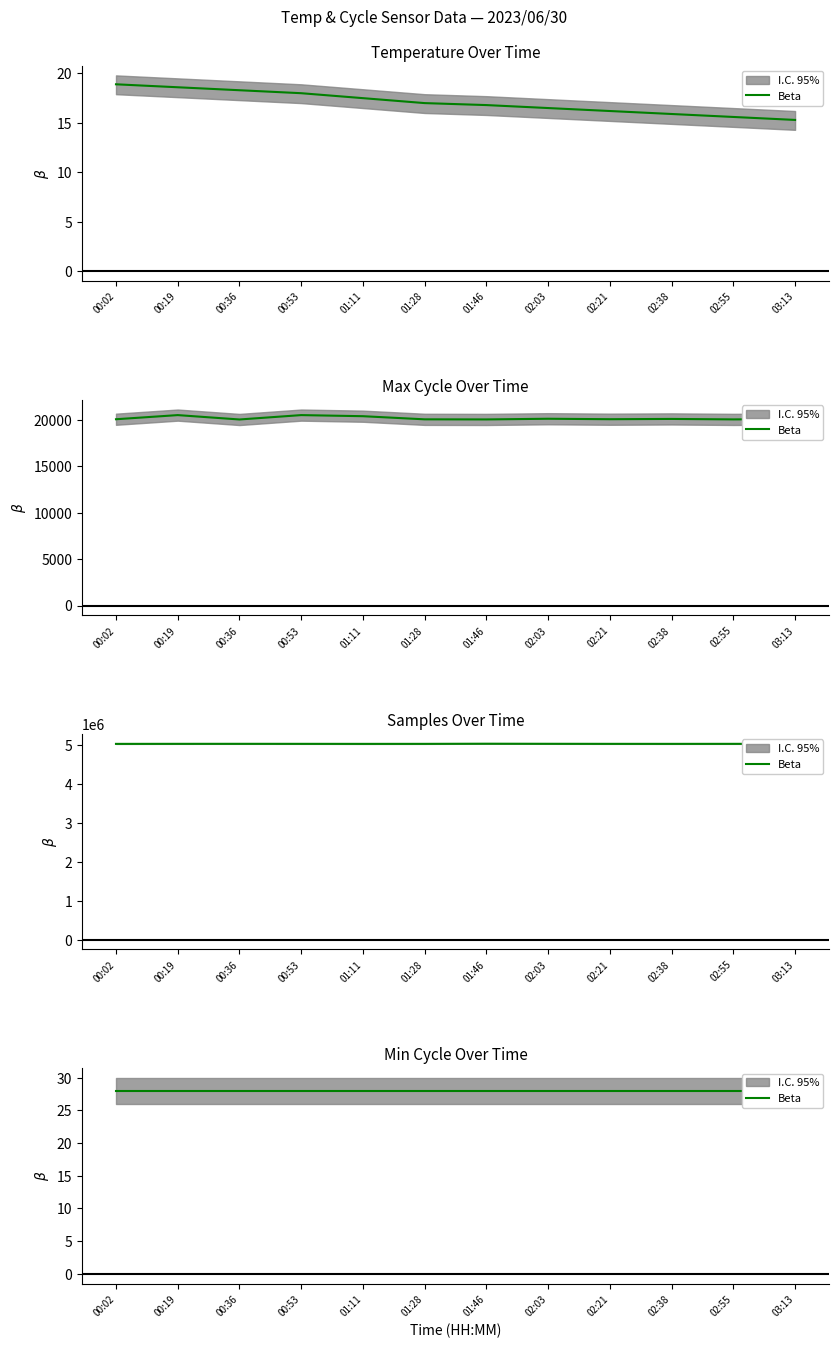

Reading left to right, extract all data points from this chart.

Temp: 18.9	18.6	18.3	18.0	17.5	17.0	16.8	16.5	16.2	15.9	15.6	15.3
Samples_scaled: 5032297.0	5033428.0	5033842.0	5033274.0	5032358.0	5032862.0	5036509.0	5034500.0	5033100.0	5032700.0	5033200.0	5033600.0
Max_cycle: 20047.0	20492.0	20021.0	20492.0	20374.0	20037.0	20026.0	20100.0	20050.0	20080.0	20030.0	20060.0